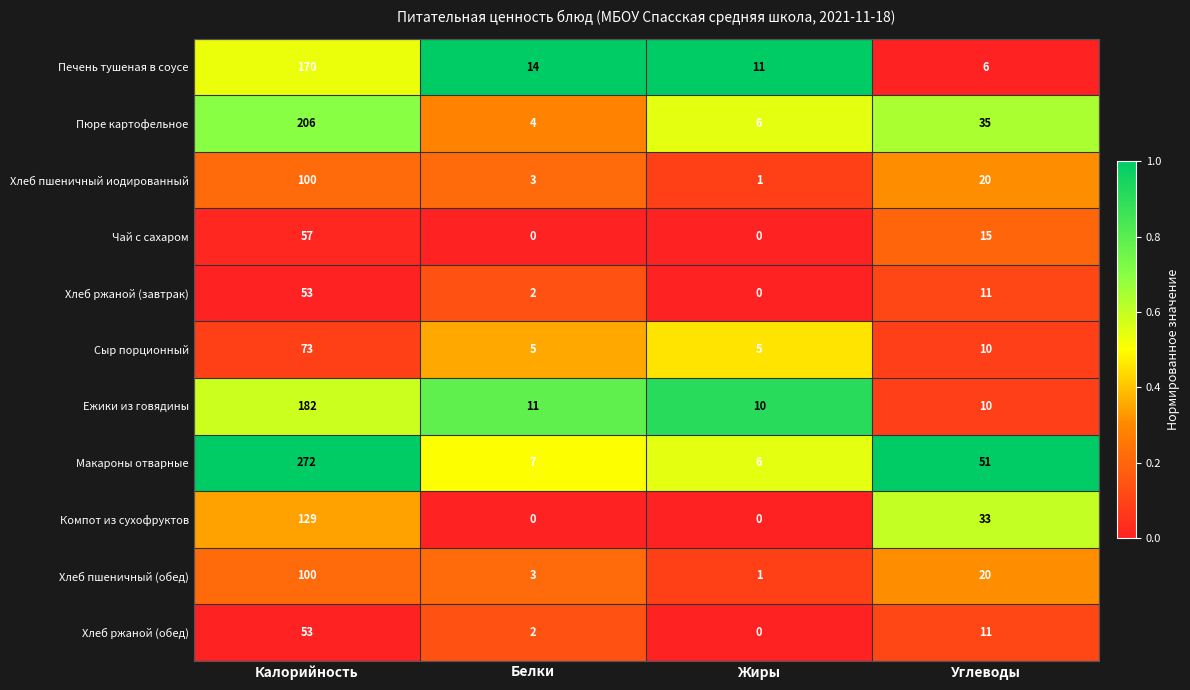

List the labels in order of Макароны отварные value, largest first.

Калорийность, Углеводы, Белки, Жиры